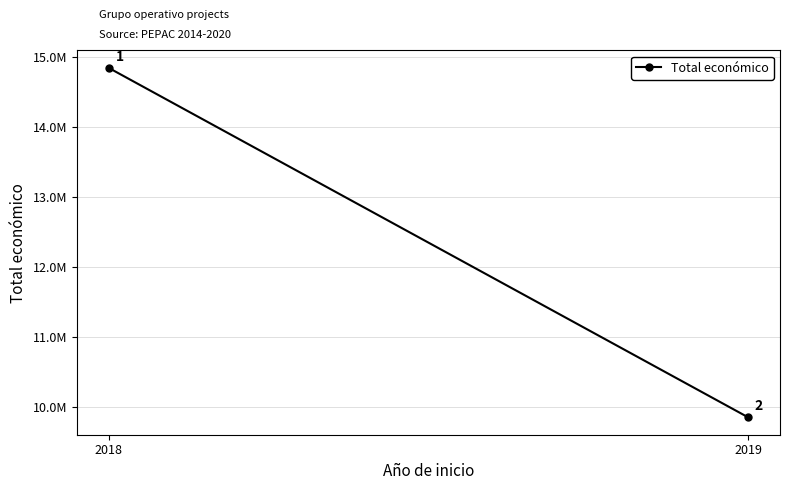

Rank the categories by value from highest to lowest.

2018, 2019